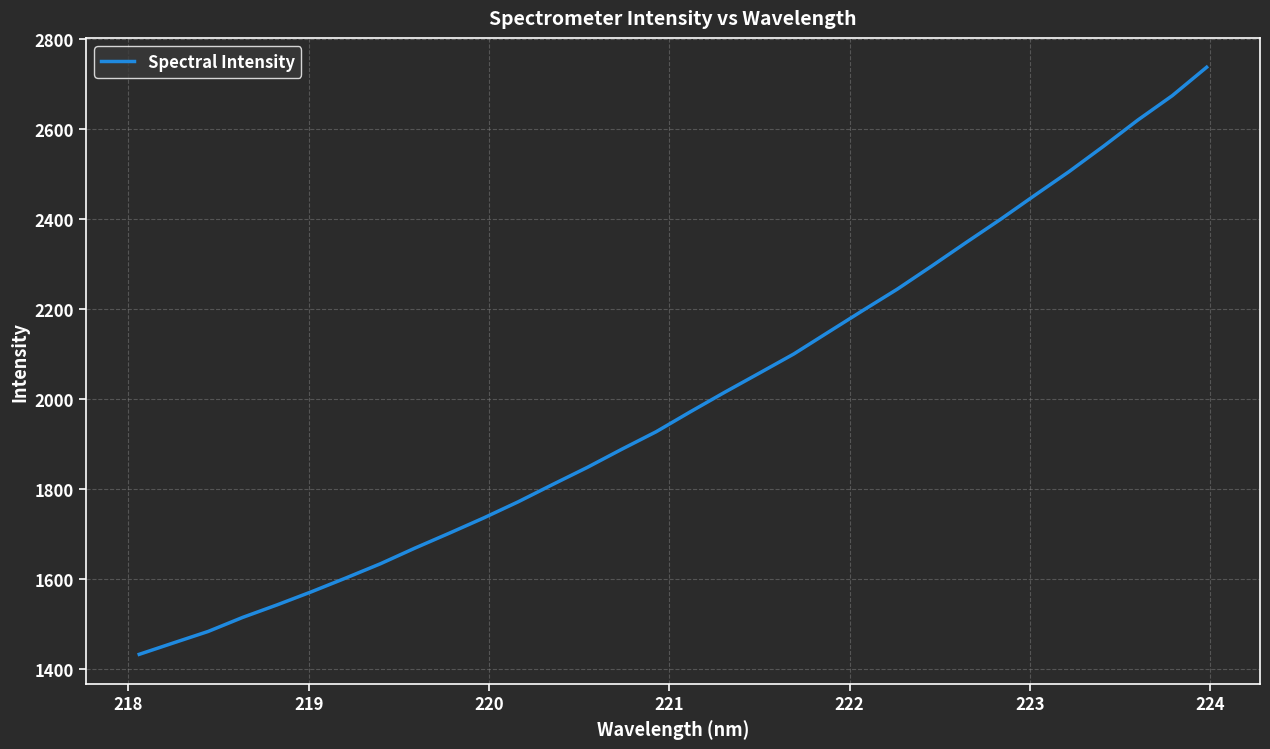

What is the difference between the maximum and minimum values?

1306.0